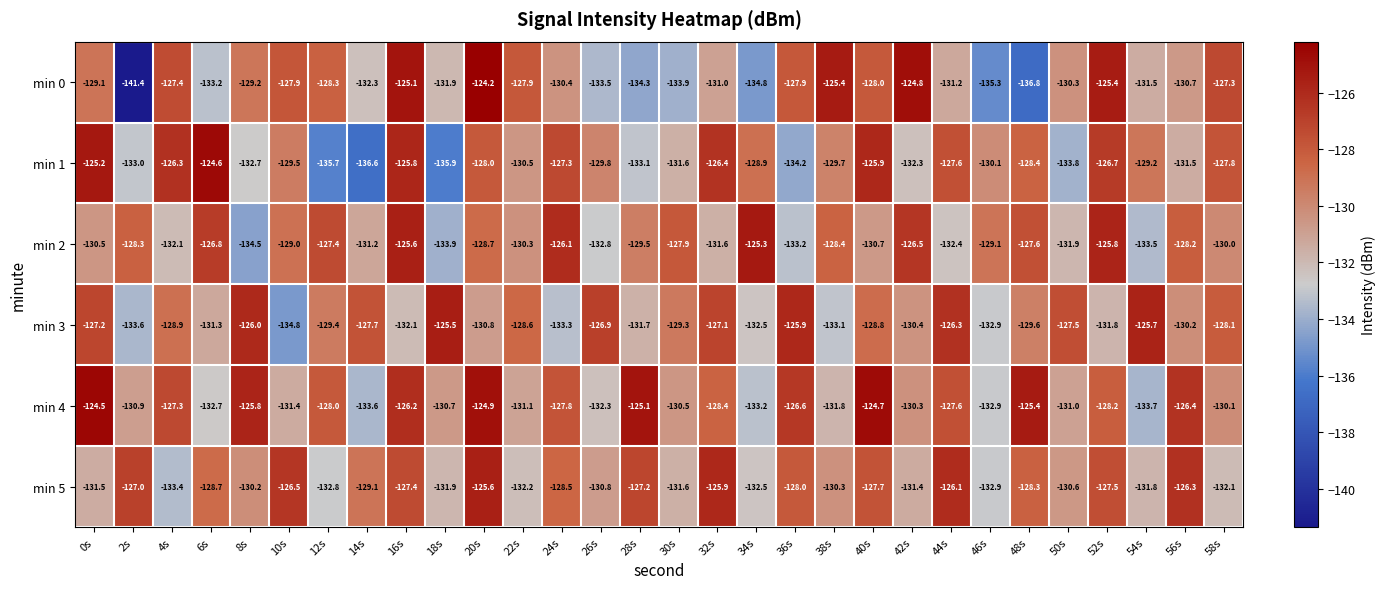

Which series changed the most between 40s and 52s?

min 2